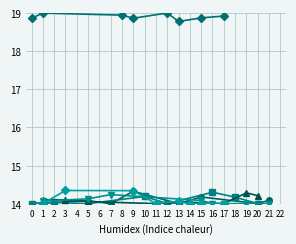

Where is the first local minimum for Frontier Fund?

7